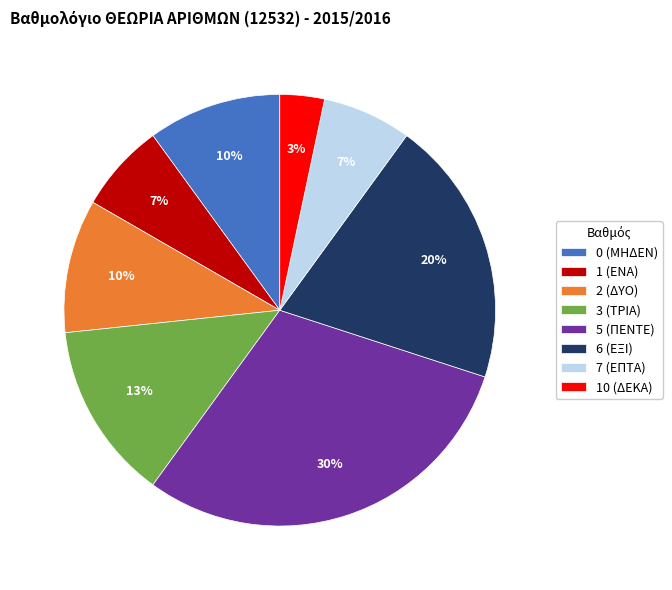

Between 5 (ΠΕΝΤΕ) and 3 (ΤΡΙΑ), which is larger?

5 (ΠΕΝΤΕ)